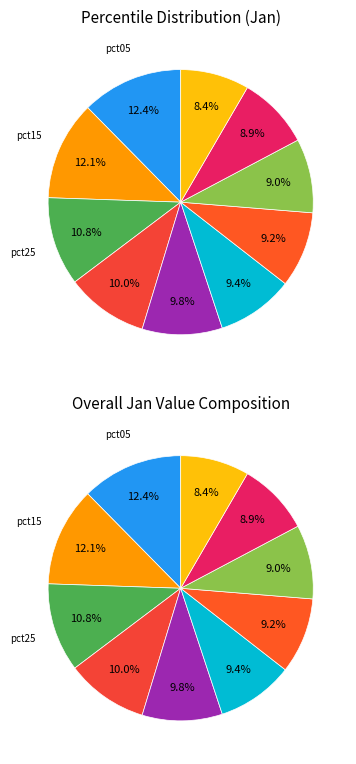

Which slice is the largest?

pct05